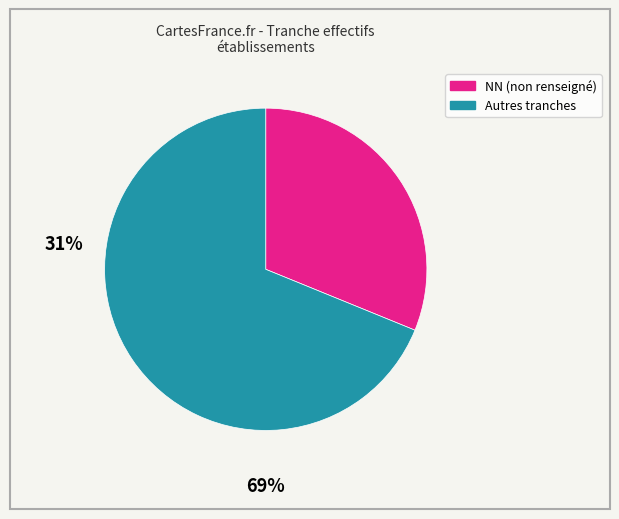

Count the number of slices in the pie.

2